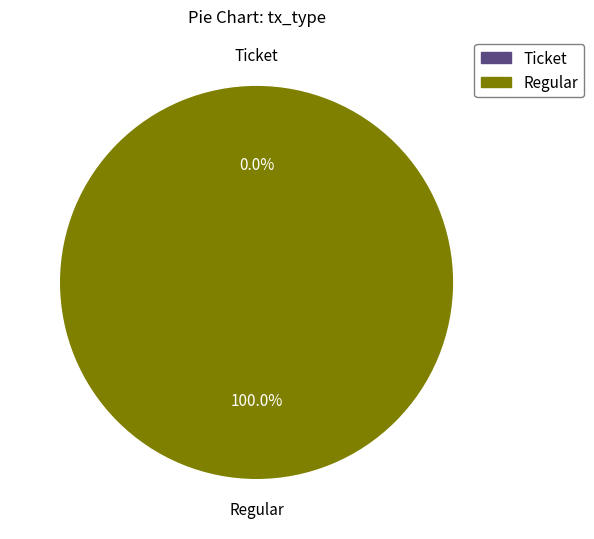

Which slice represents more than half of the pie?

Regular